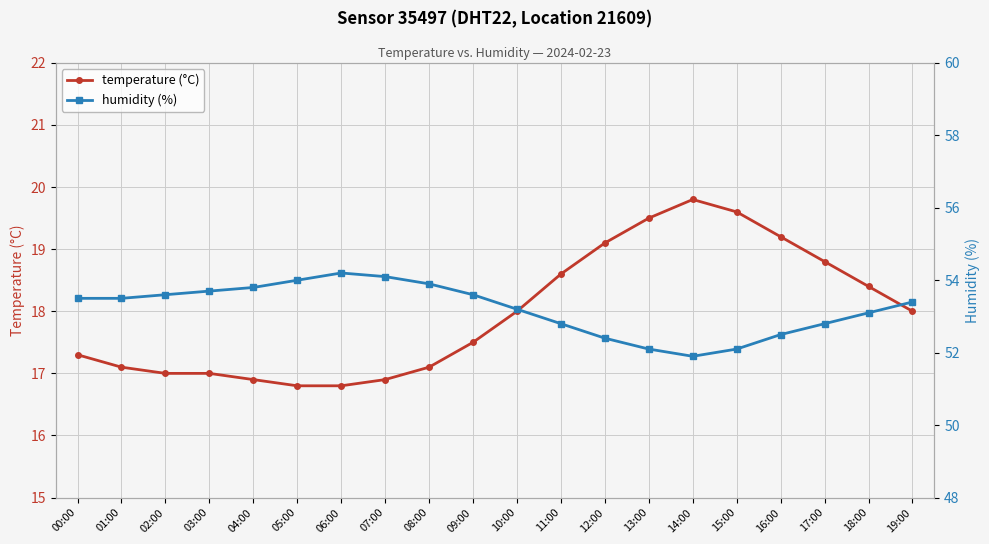

The humidity (%) series shows 16.8 at 05:00. True or false?

False